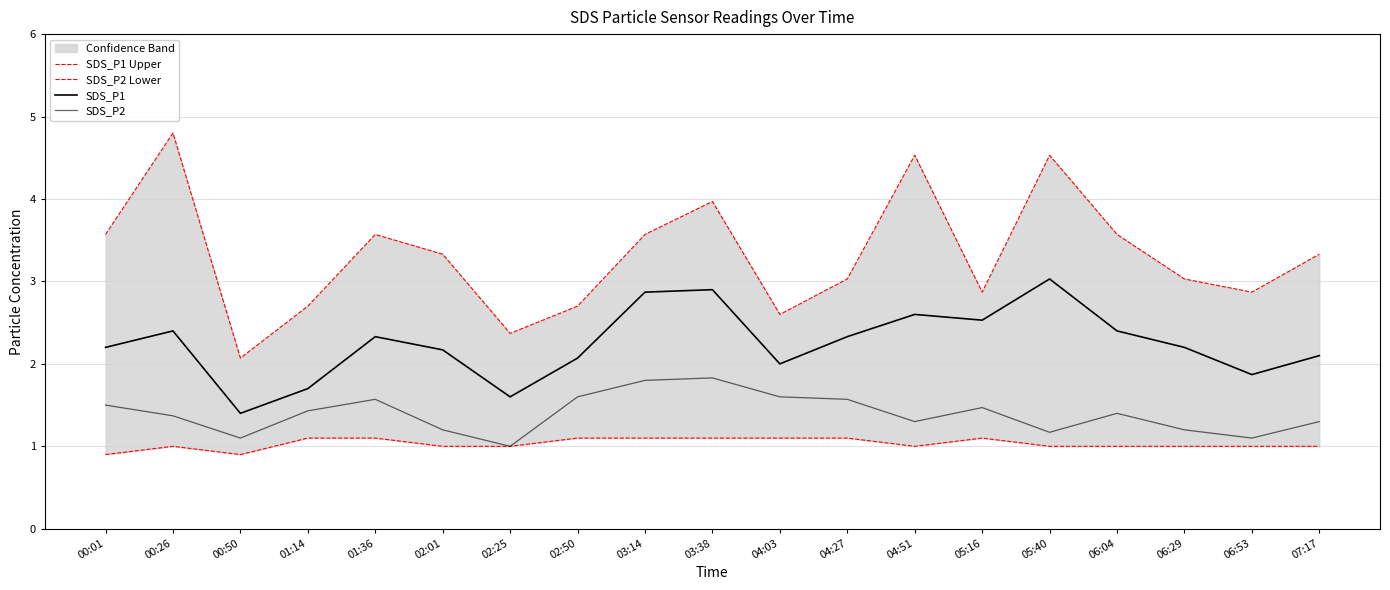

What is the difference between the maximum and minimum values in the SDS_P1 series?

1.6